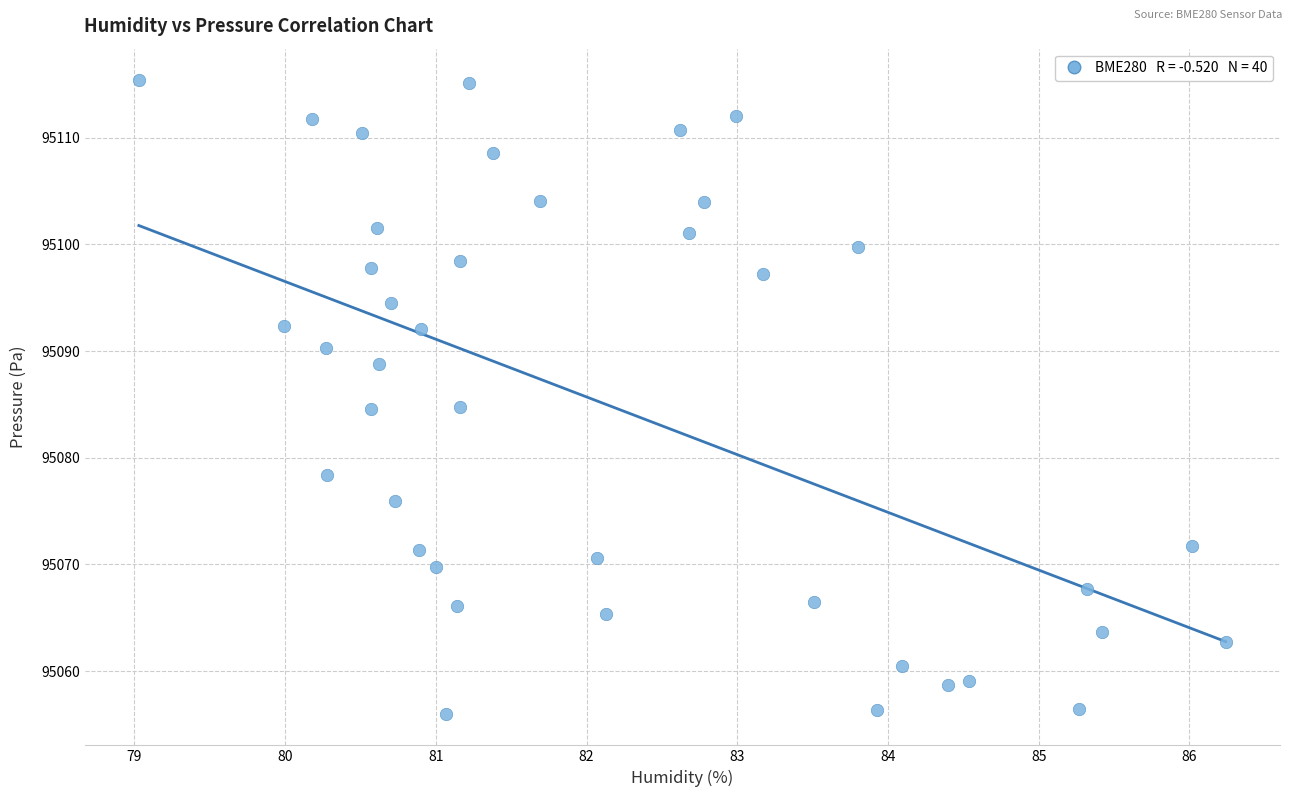

What is the range of Y values (max minus min)?

59.4